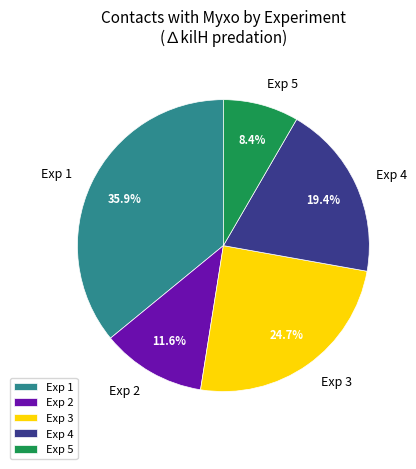

Which slice is the smallest?

Exp 5